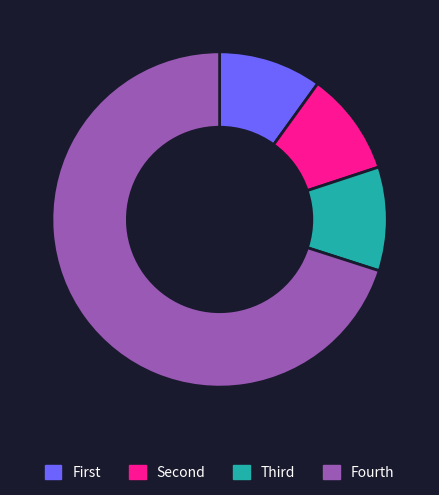

True or false: Fourth accounts for 84% of the total.

False